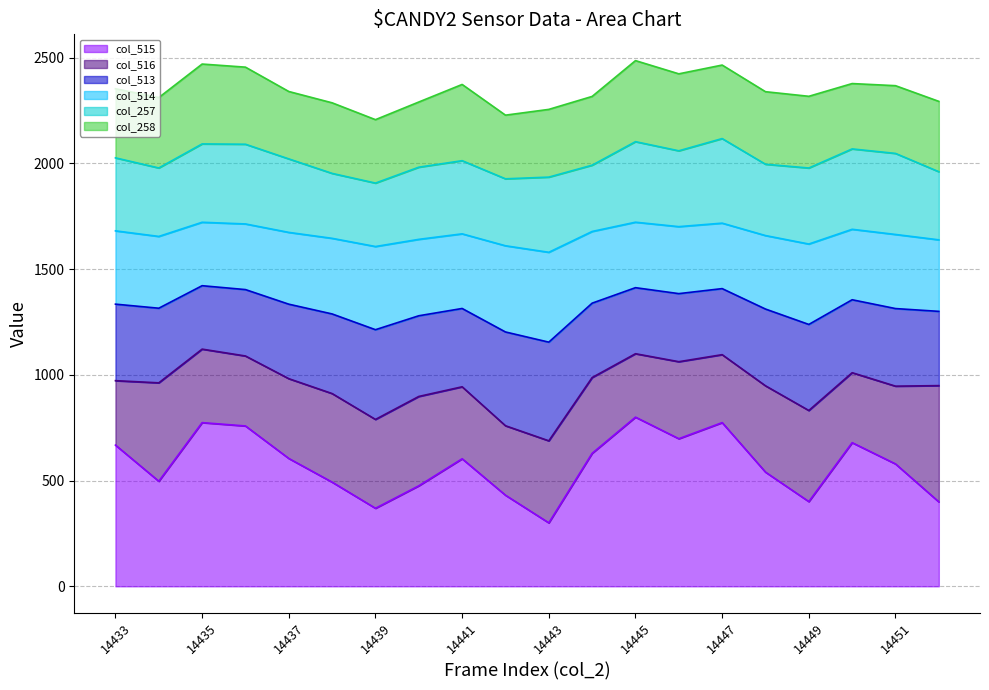

In col_514, how many points are lower than both neighbors (excluding endpoints)?

5